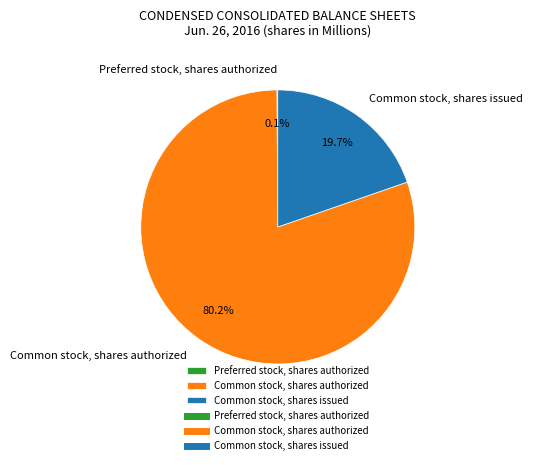

What is the largest slice in the pie chart?

Common stock, shares authorized